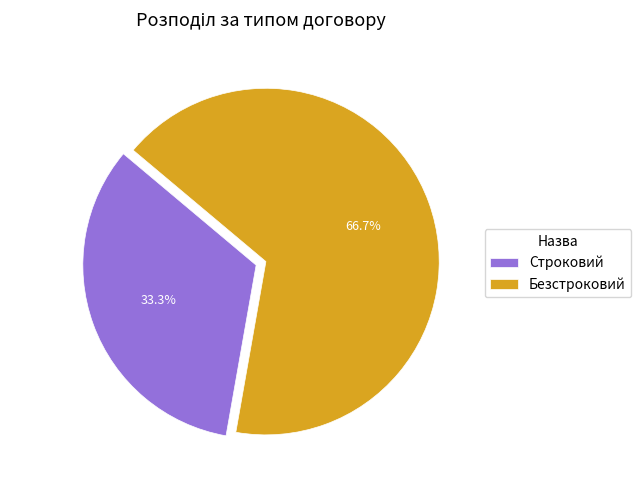

Which has a higher value, Безстроковий or Строковий?

Безстроковий